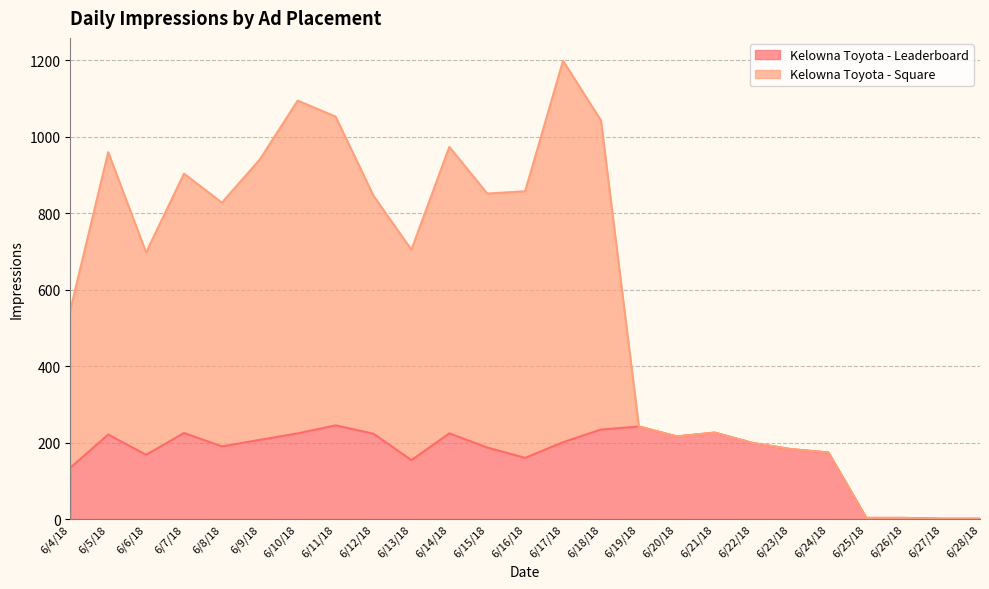

What is the difference between the maximum and minimum values in the Kelowna Toyota - Leaderboard series?

244